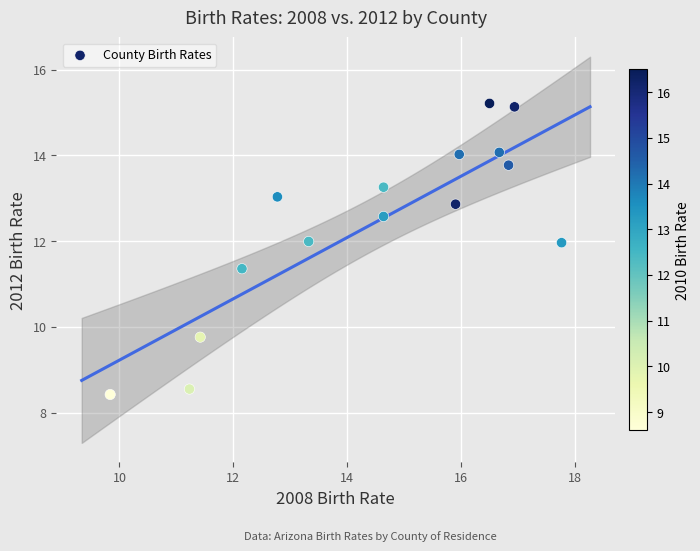

What Y value in the scatter plot is closest to 11?

11.4